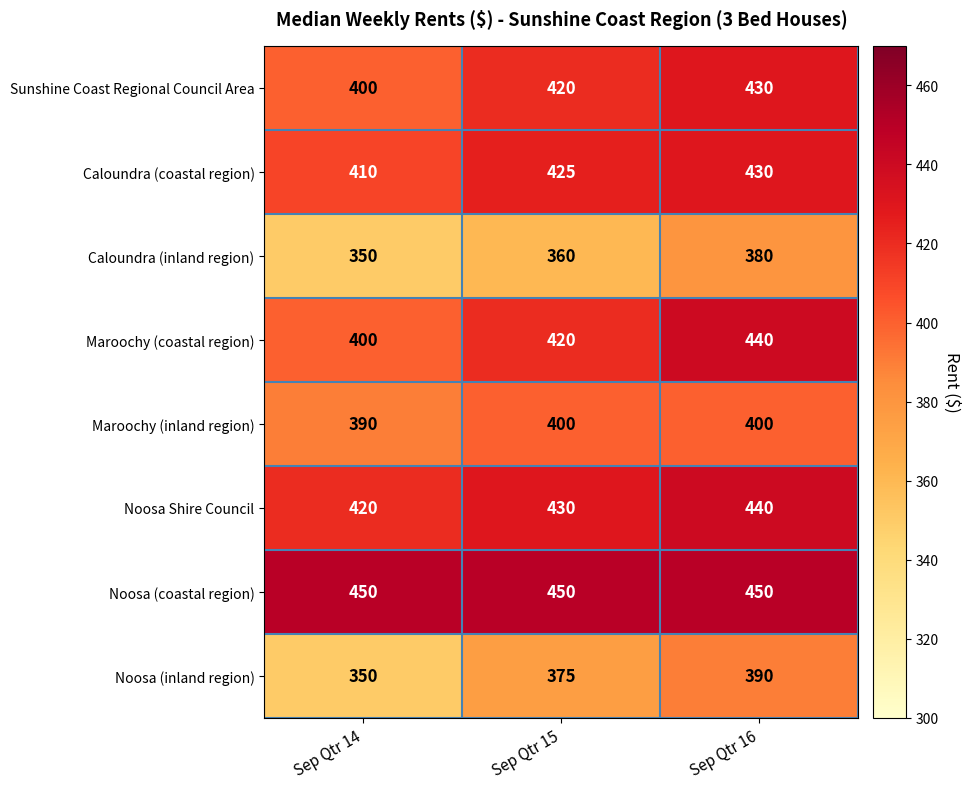

What is the sum of the Noosa (inland region) values at Sep Qtr 14 and Sep Qtr 16?

740